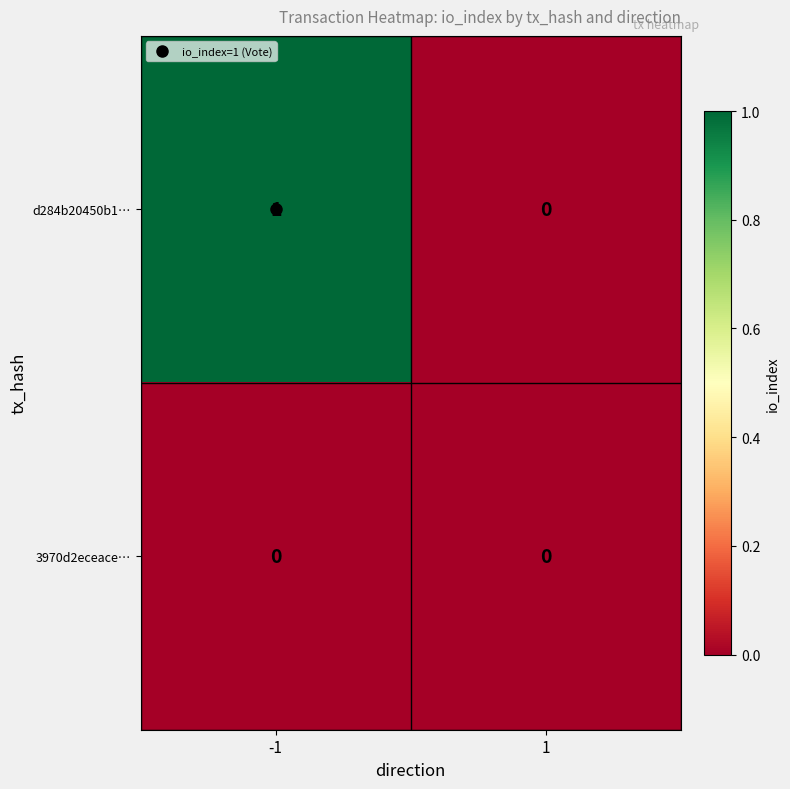

Which series has the widest spread of values?

d284b20450b1…